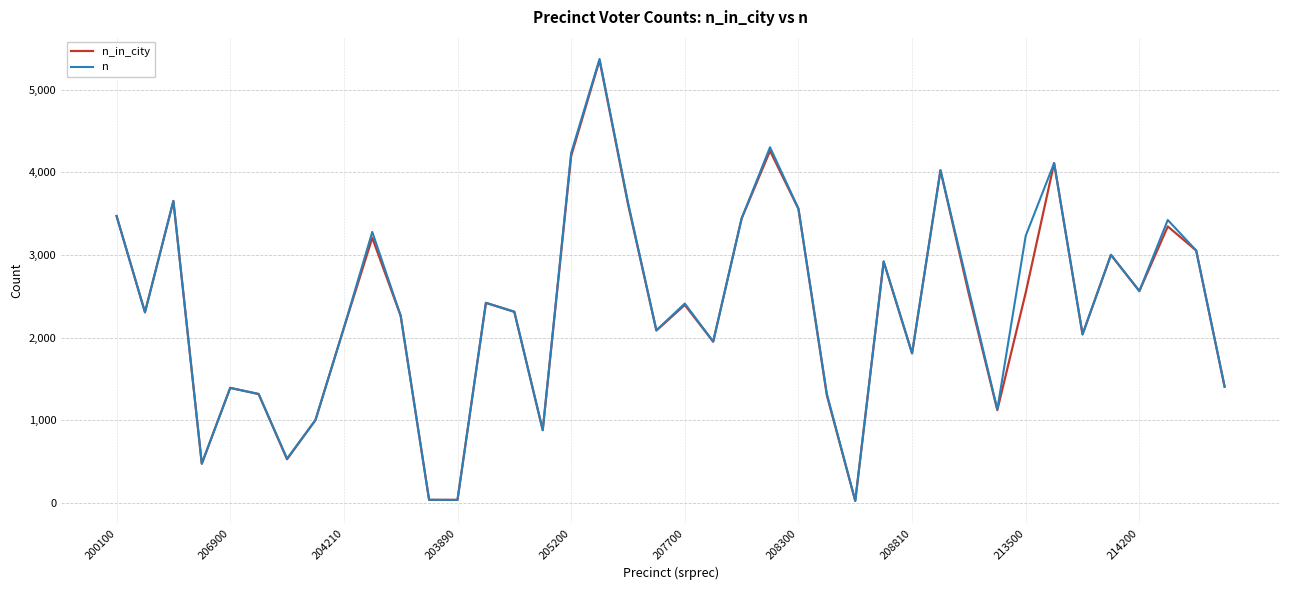

Which series has the widest spread of values?

n